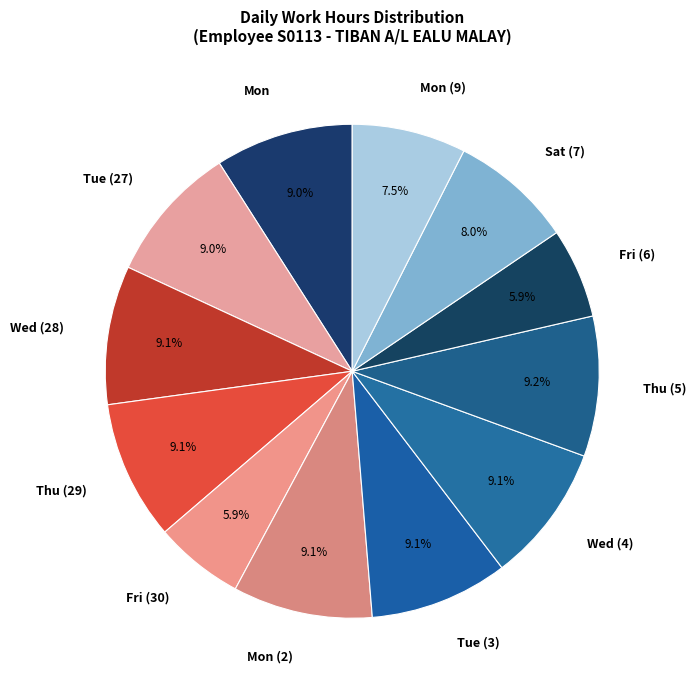

Does any single category account for the majority?

No